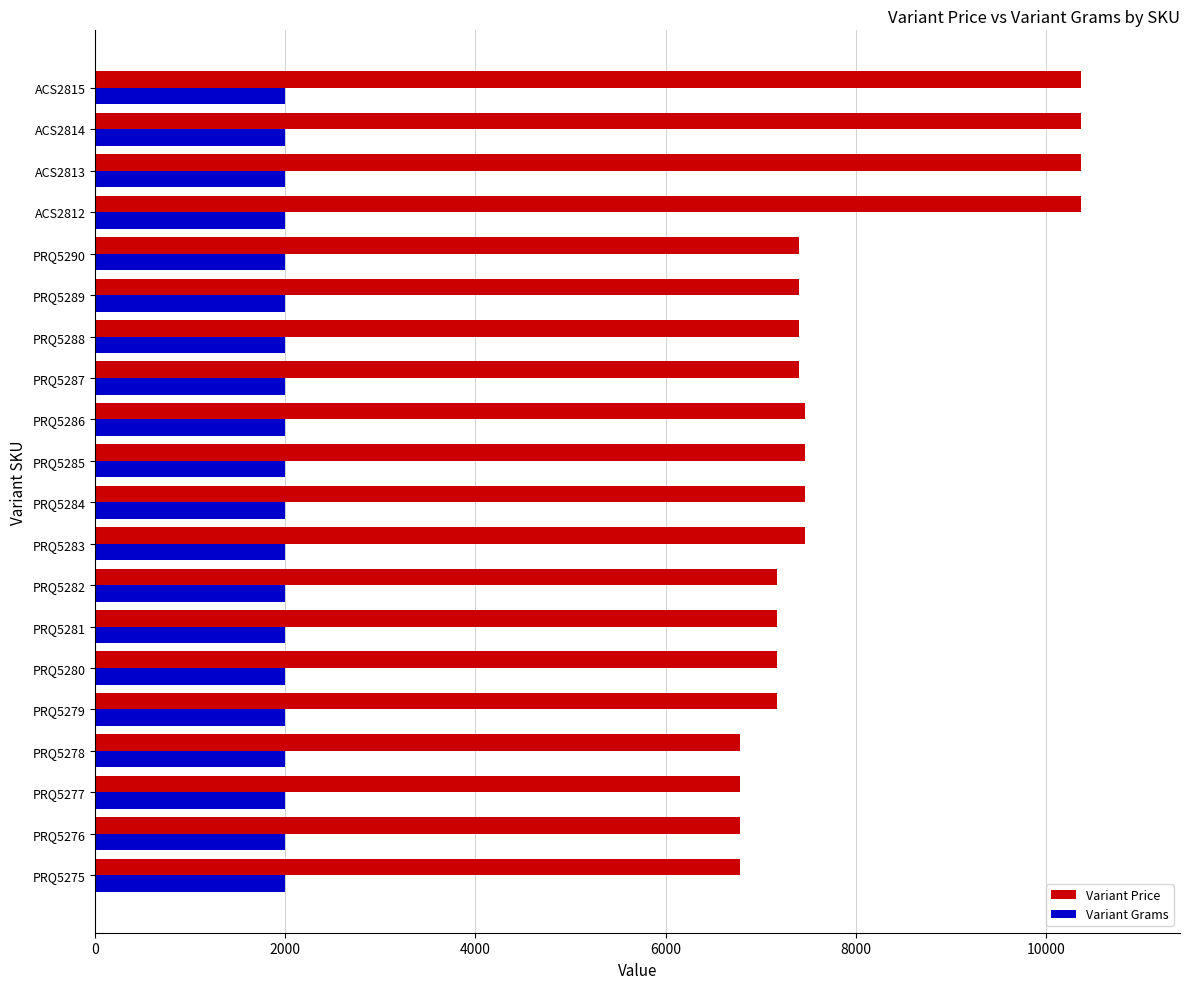

What is the maximum value for Variant Grams?

2000